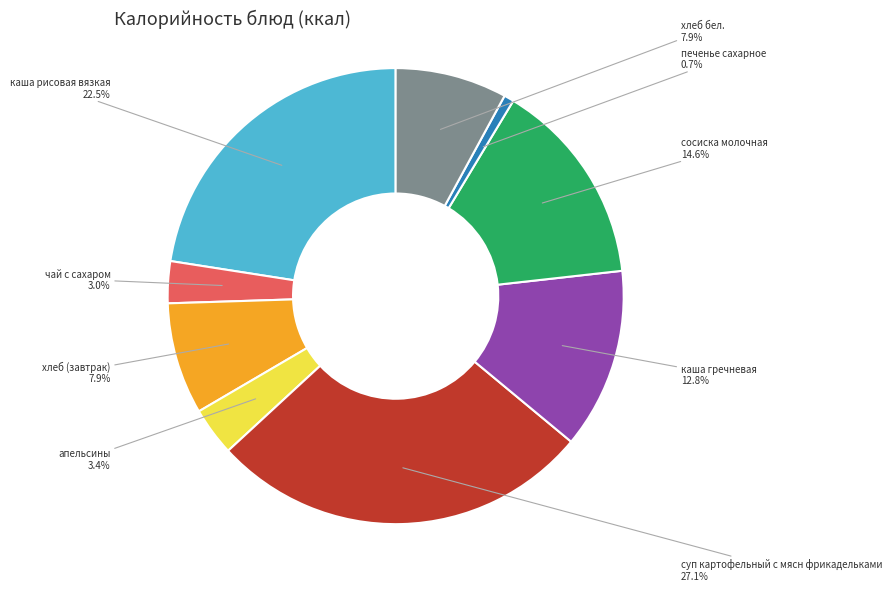

To the nearest percent, what percentage of the pie is суп картофельный с мясн фрикадельками?

27%